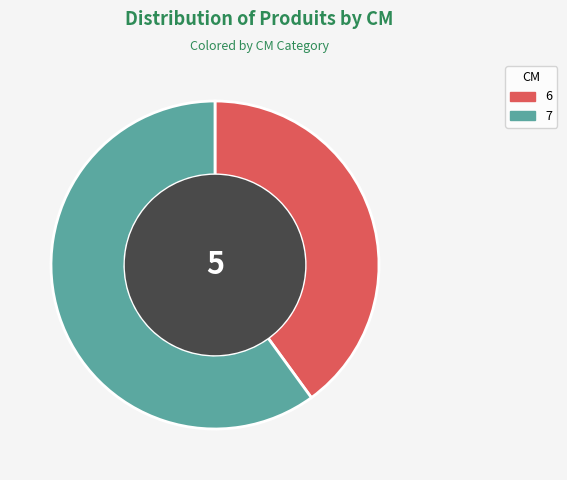

Is it true that 7 is 60% of the pie?

True